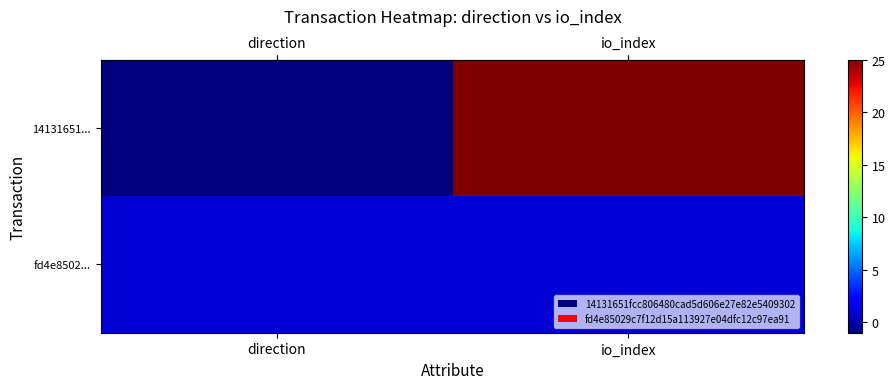

Between direction and io_index, which is larger?

io_index